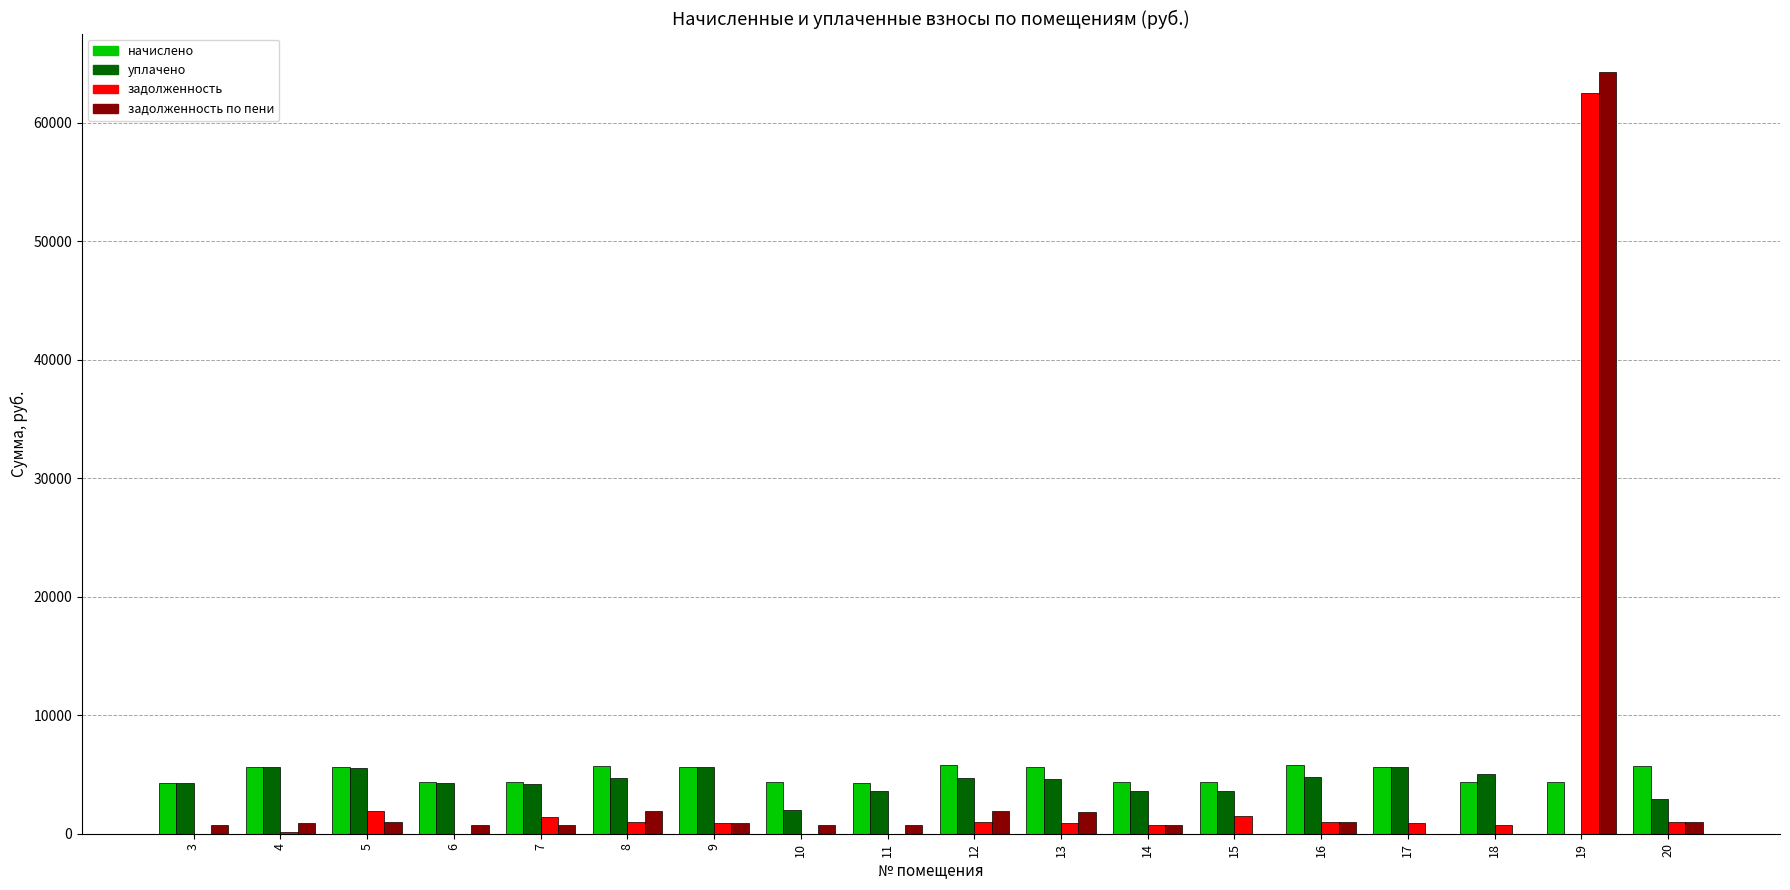

What is the sum of all уплачено values?

74894.6